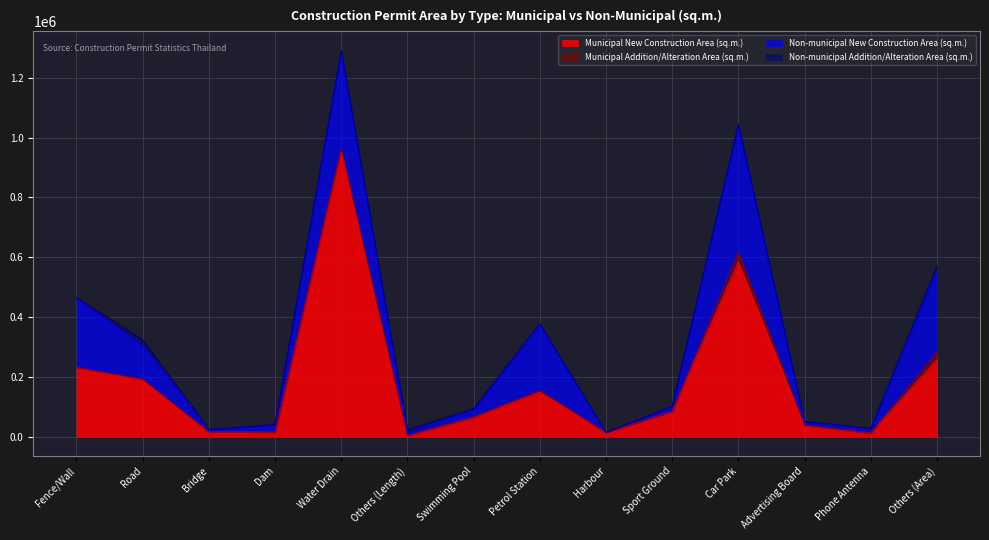

Reading left to right, list all the values displayed in this chart.

Municipal New Construction Area (sq.m.): 231457	188575	15849	14866	952933	1094	64896	148563	13793	84351	583058	35909	12183	257072
Municipal Addition/Alteration Area (sq.m.): 192	4148	537	0	11024	2741	921	6075	0	0	35294	2469	0	27676
Non-municipal New Construction Area (sq.m.): 230042	111444	8133	25537	325523	7039	27158	216747	407	17529	425723	11909	15323	269727
Non-municipal Addition/Alteration Area (sq.m.): 3753	20513	0	27	1541	13863	284	7717	0	0	330	774	0	17366